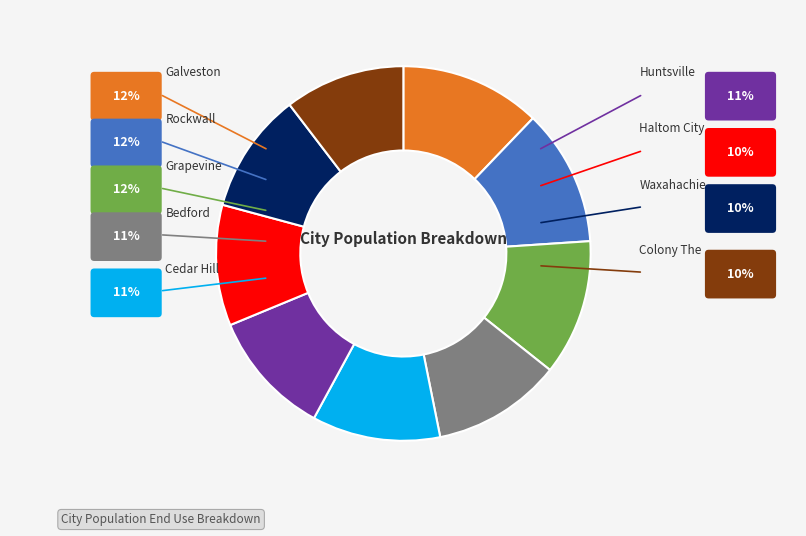

How many segments does this pie chart have?

9